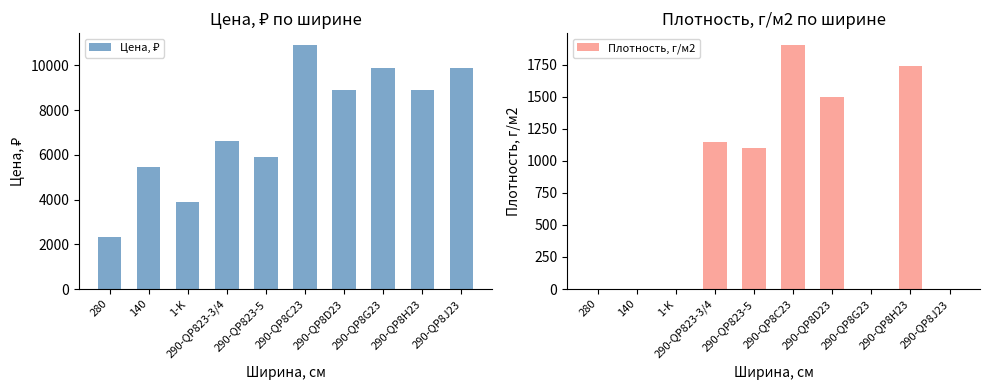

How many groups of bars are there?

10